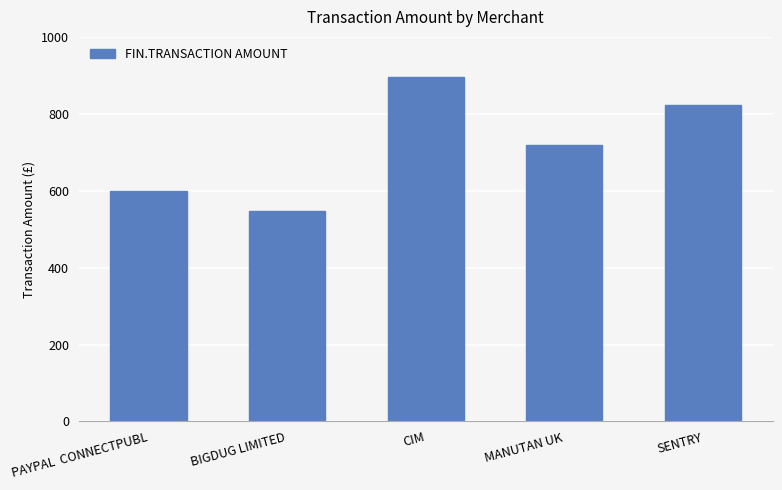

Are the bars grouped side by side (vs. stacked)?

No